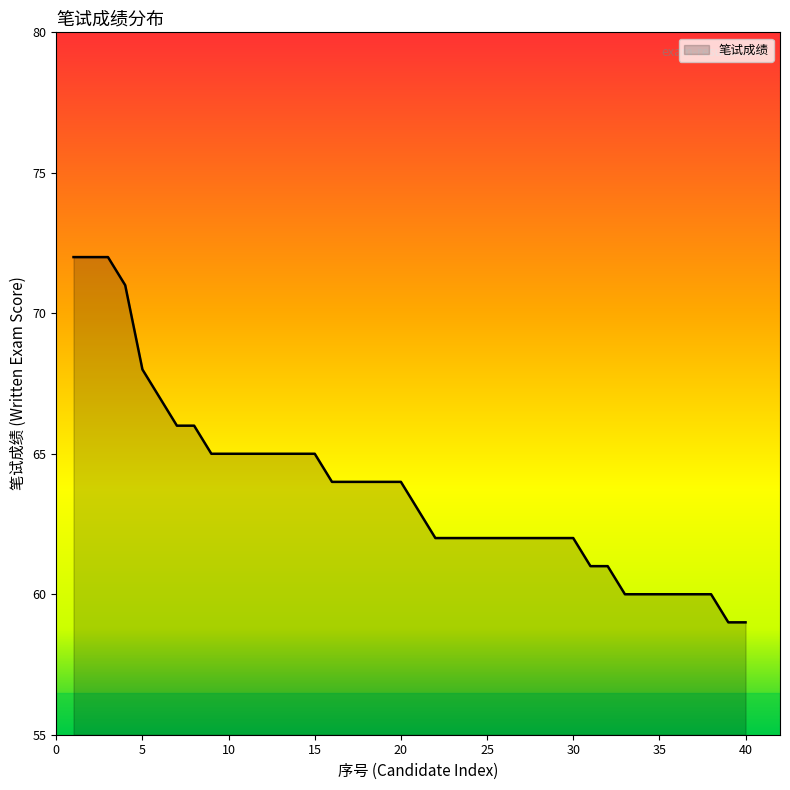

What is the difference between the maximum and minimum values?

13